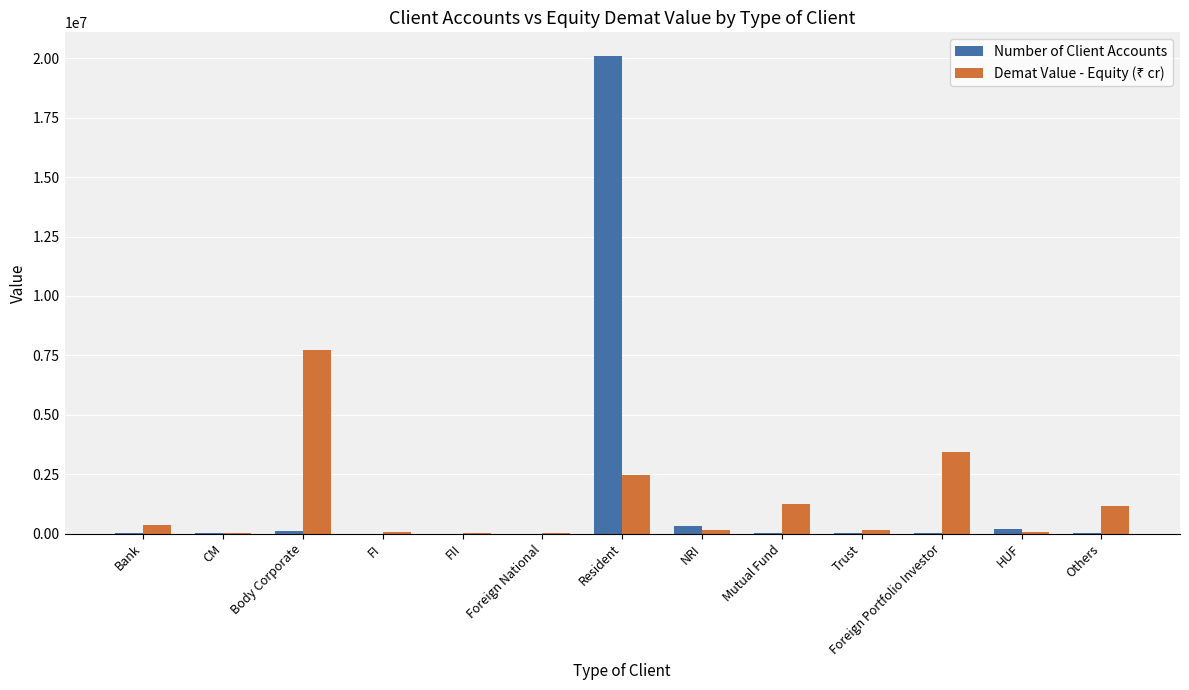

What is the maximum value shown in the chart?

20088062.0